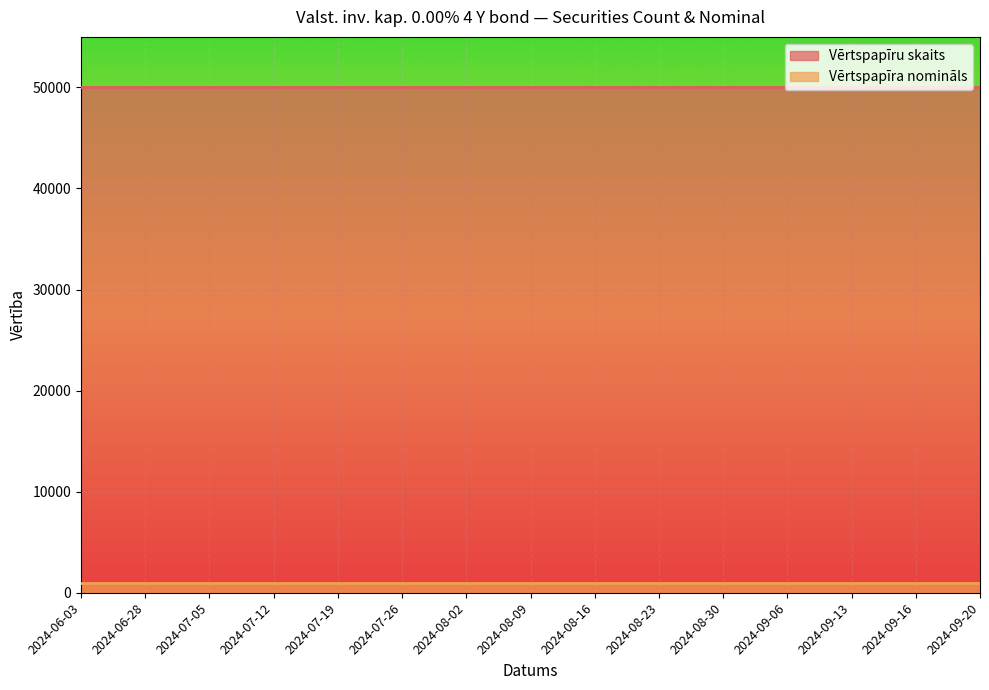

The value of Vērtspapīru skaits at 2024-09-20 is 83340. True or false?

False